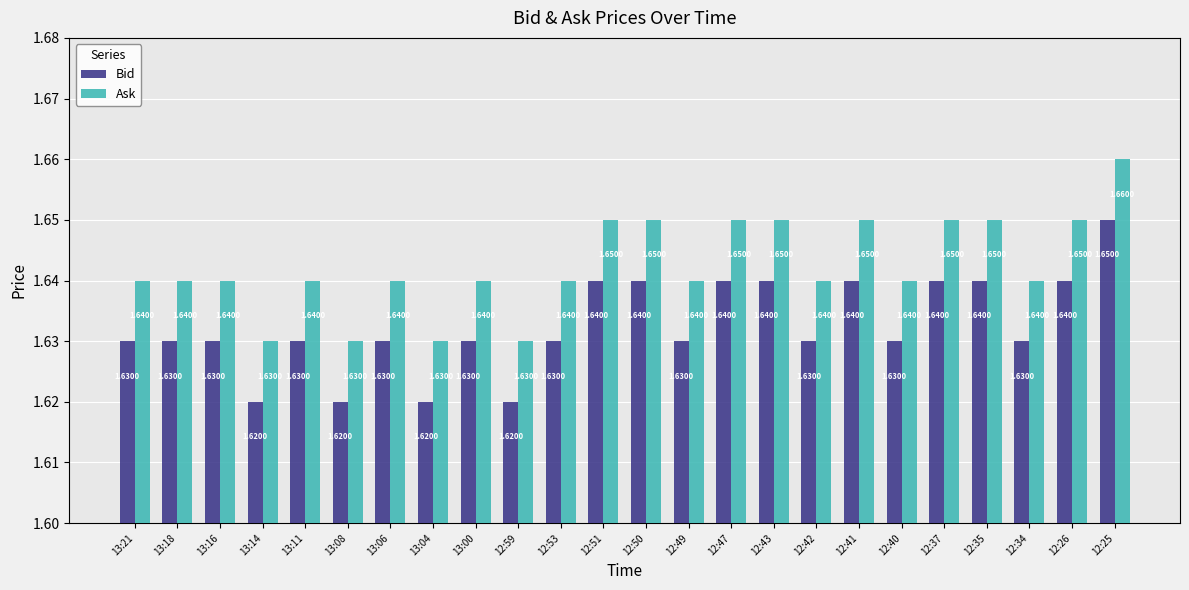

What is the sum of all Bid values?

39.2